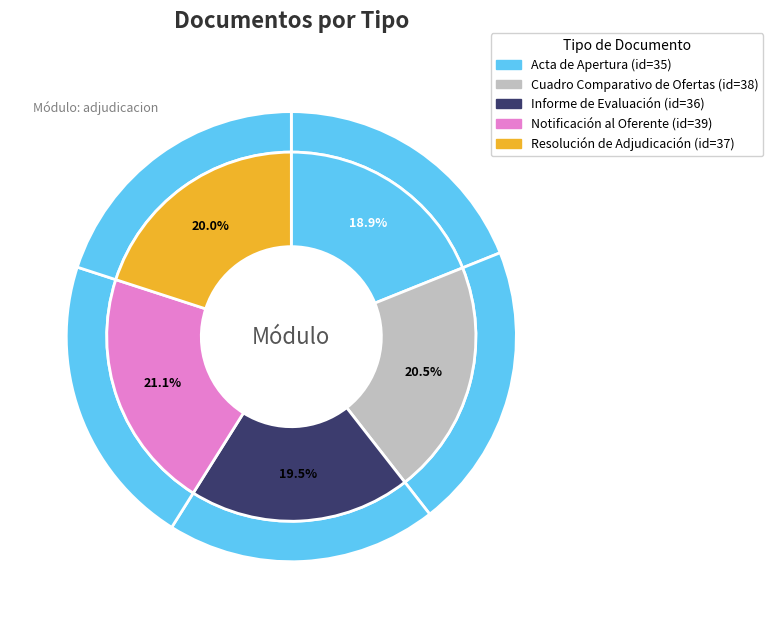

Do Cuadro Comparativo de Ofertas and Notificación al Oferente together represent more than half of the pie?

No